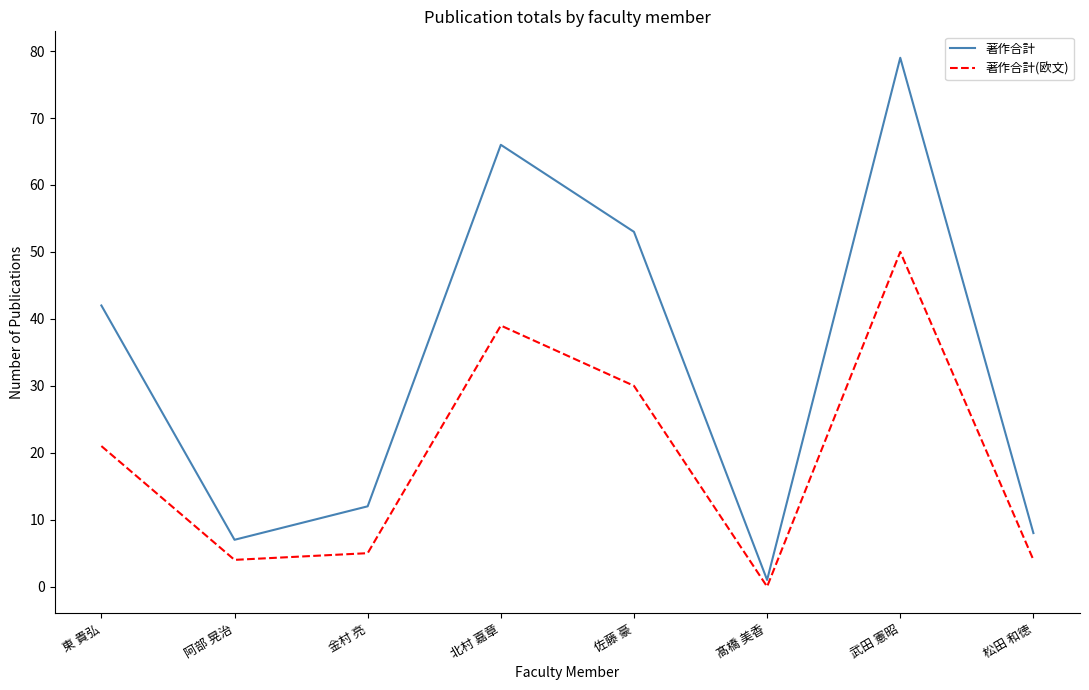

Which category has the lowest value across all series?

髙橋 美香